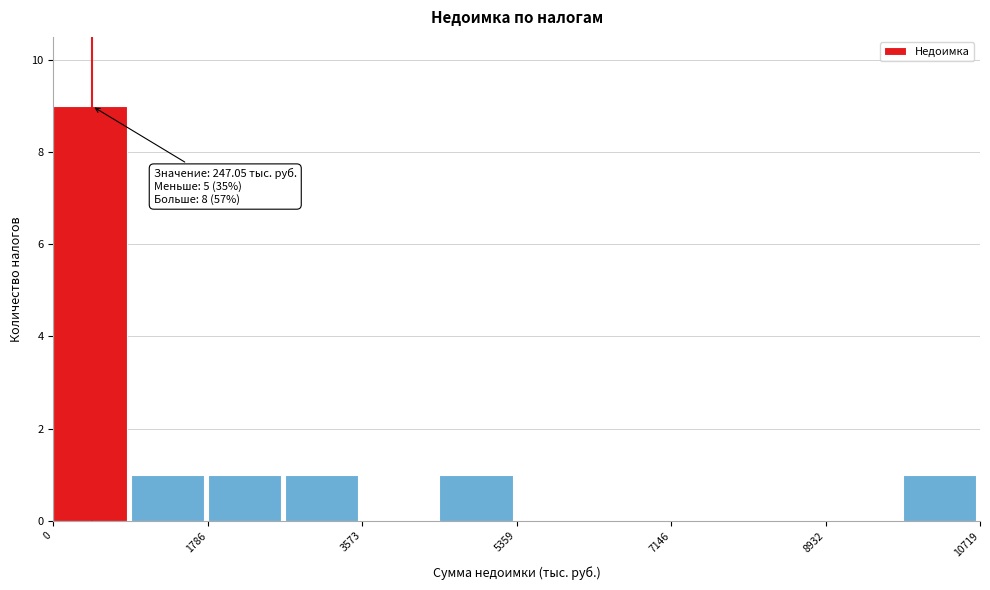

Over which range of the x-axis is the bar tallest?

0 to 800